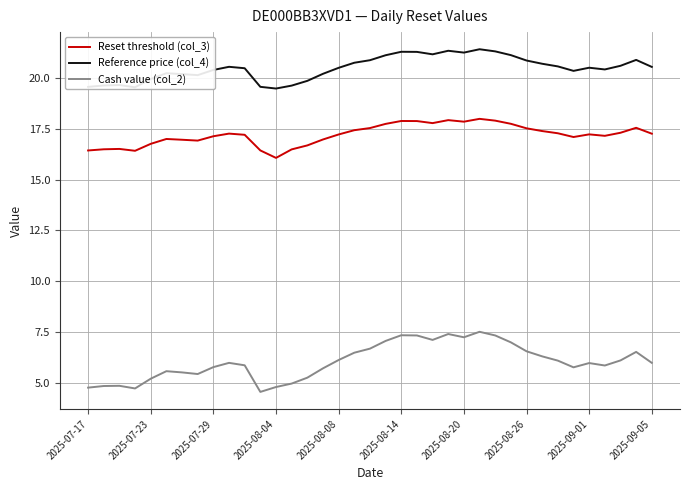

How many series are shown in this chart?

3